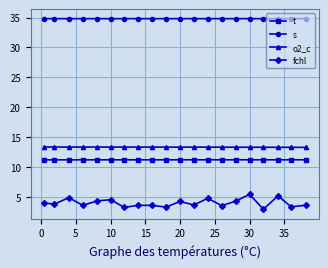

Rank the series by their maximum value, from highest to lowest.

s, o2_c, t, fchl